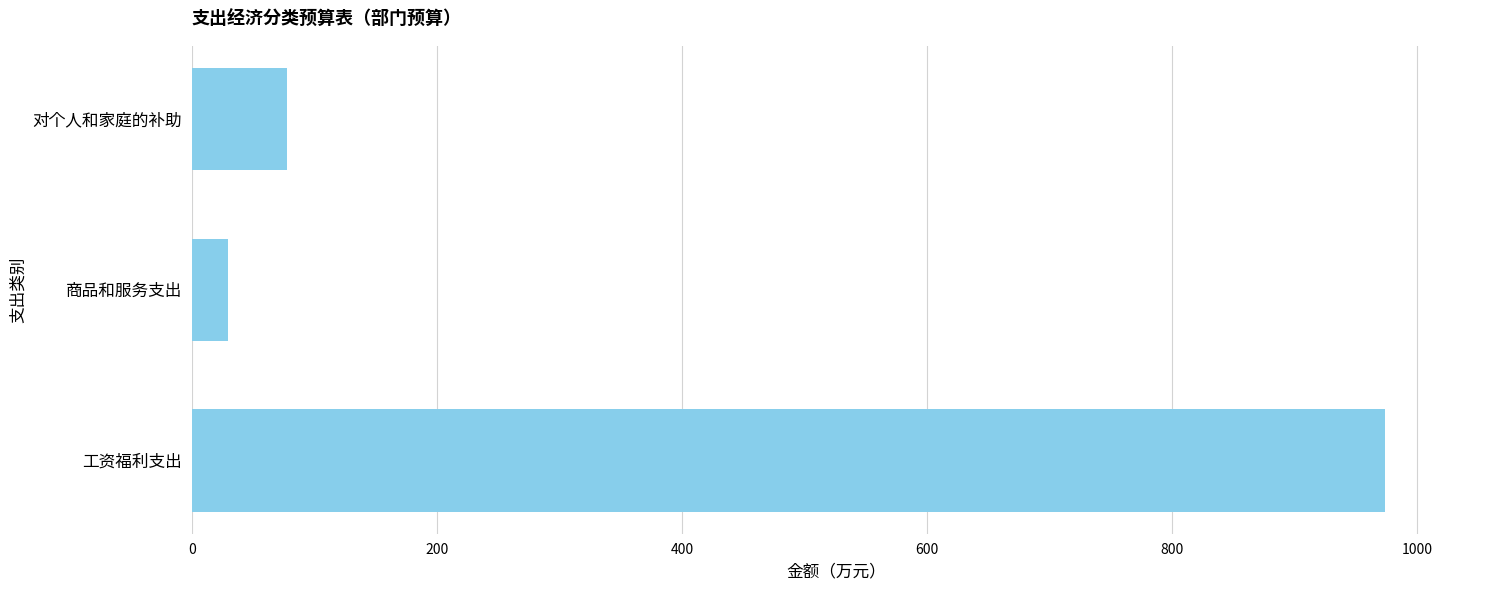

Between 工资福利支出 and 商品和服务支出, which is larger?

工资福利支出